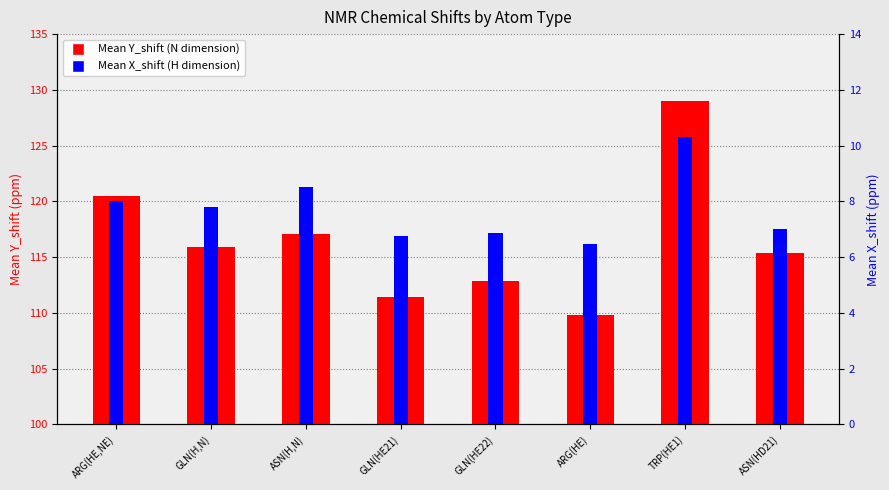

Rank the series by their average value, from highest to lowest.

Mean Y_shift, Mean X_shift